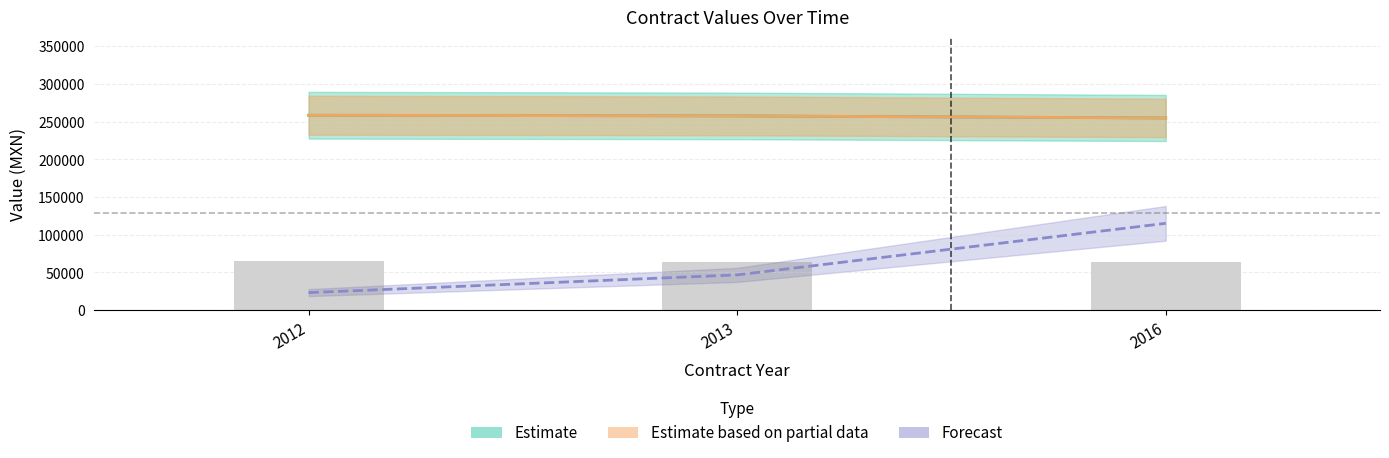

How many groups of bars are there?

3